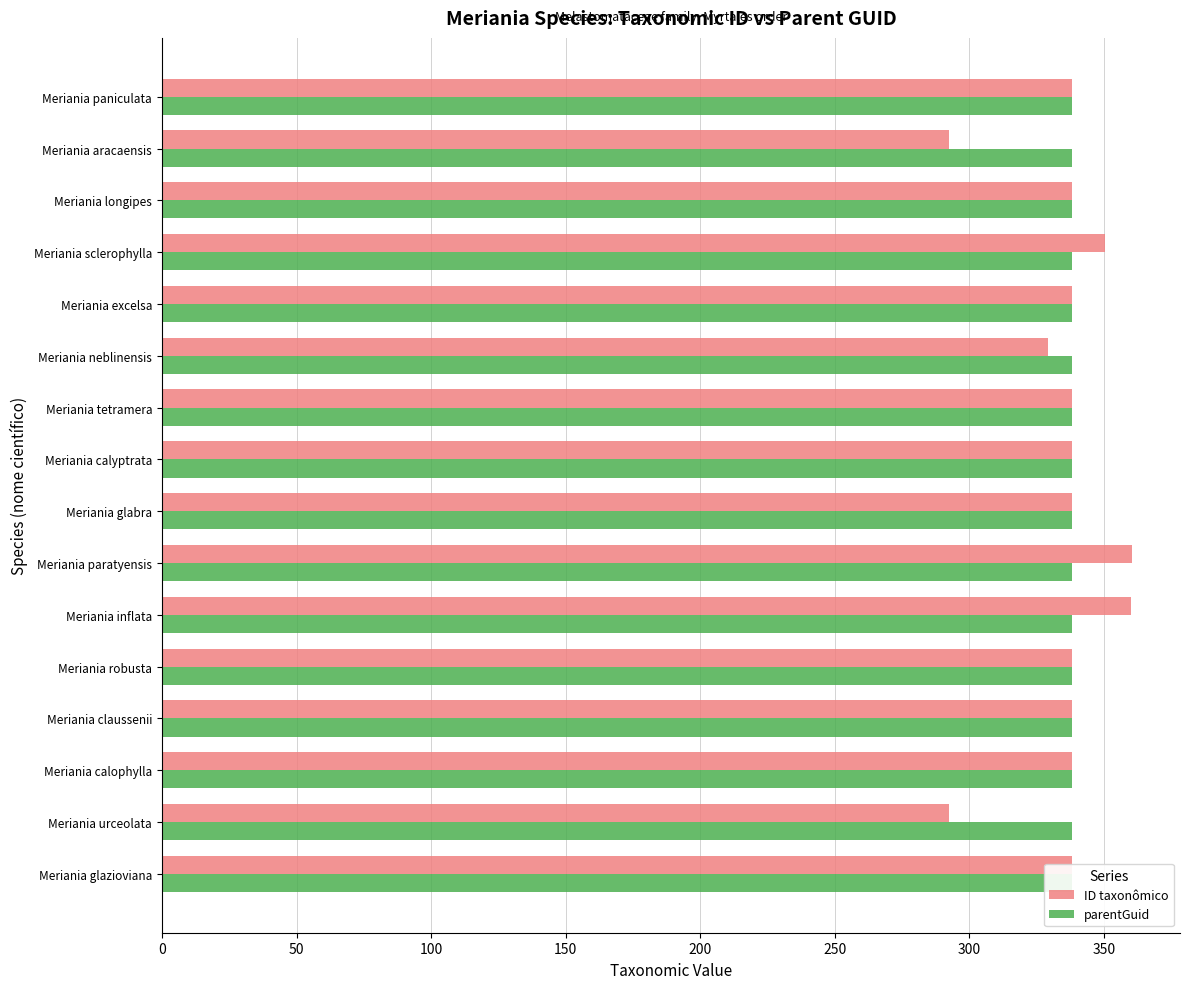

What is the maximum value shown in the chart?

360.2